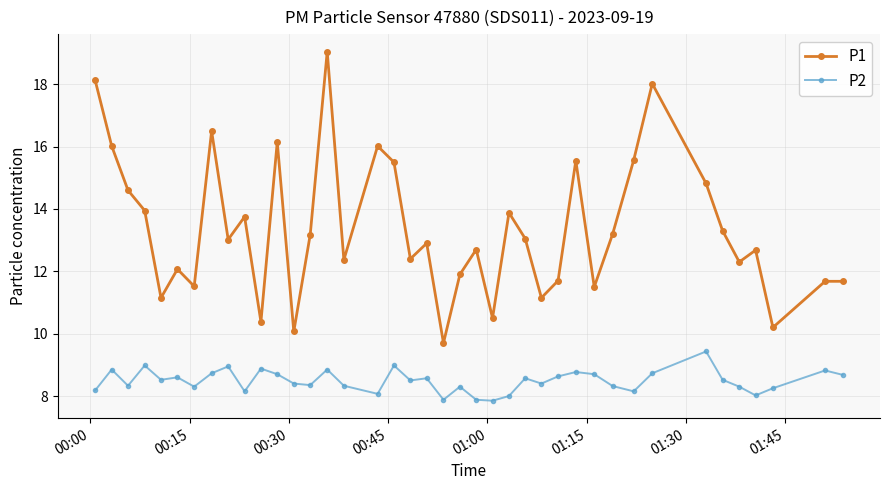

At how many categories does at least one series exceed 15?

10